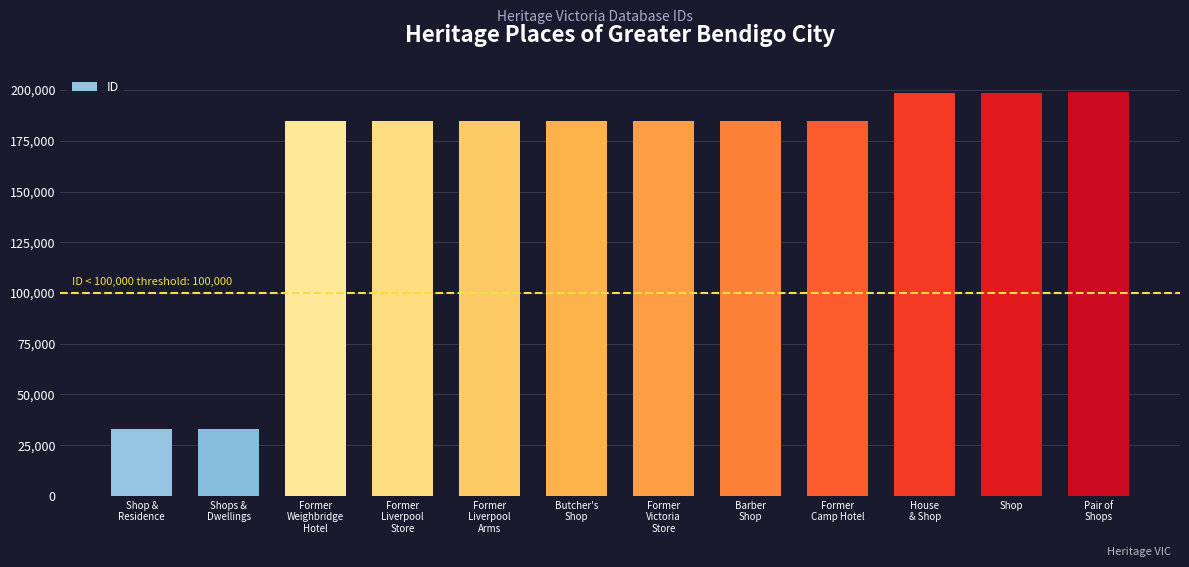

Is it true that the value at Former
Liverpool
Store is 184791?

True